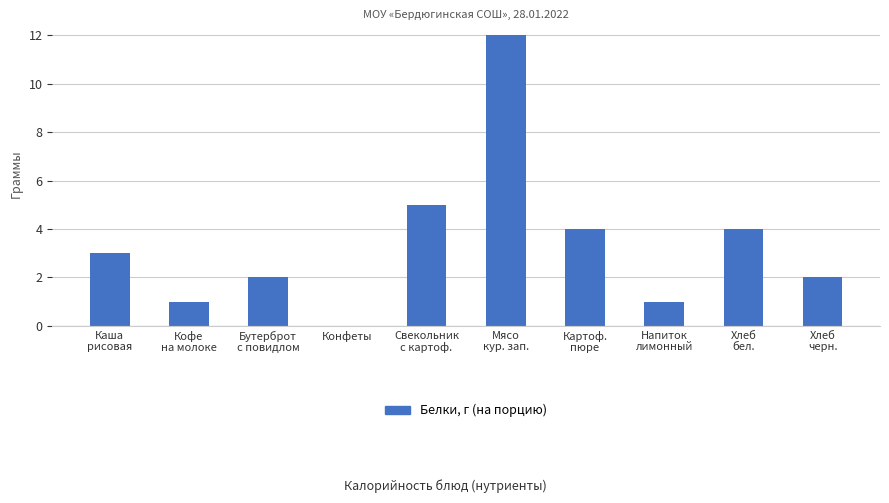

Are the bars horizontal?

No